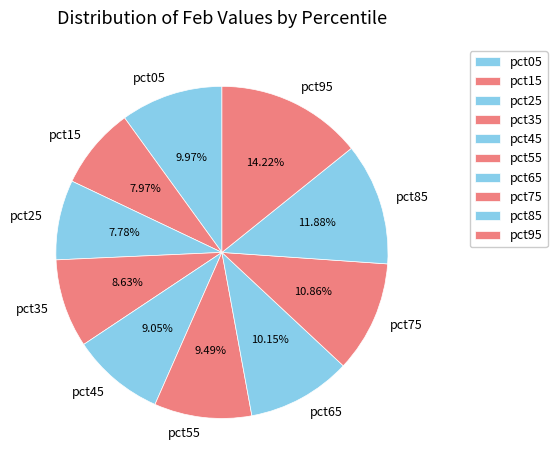

Combined, do pct15 and pct95 account for over 50%?

No